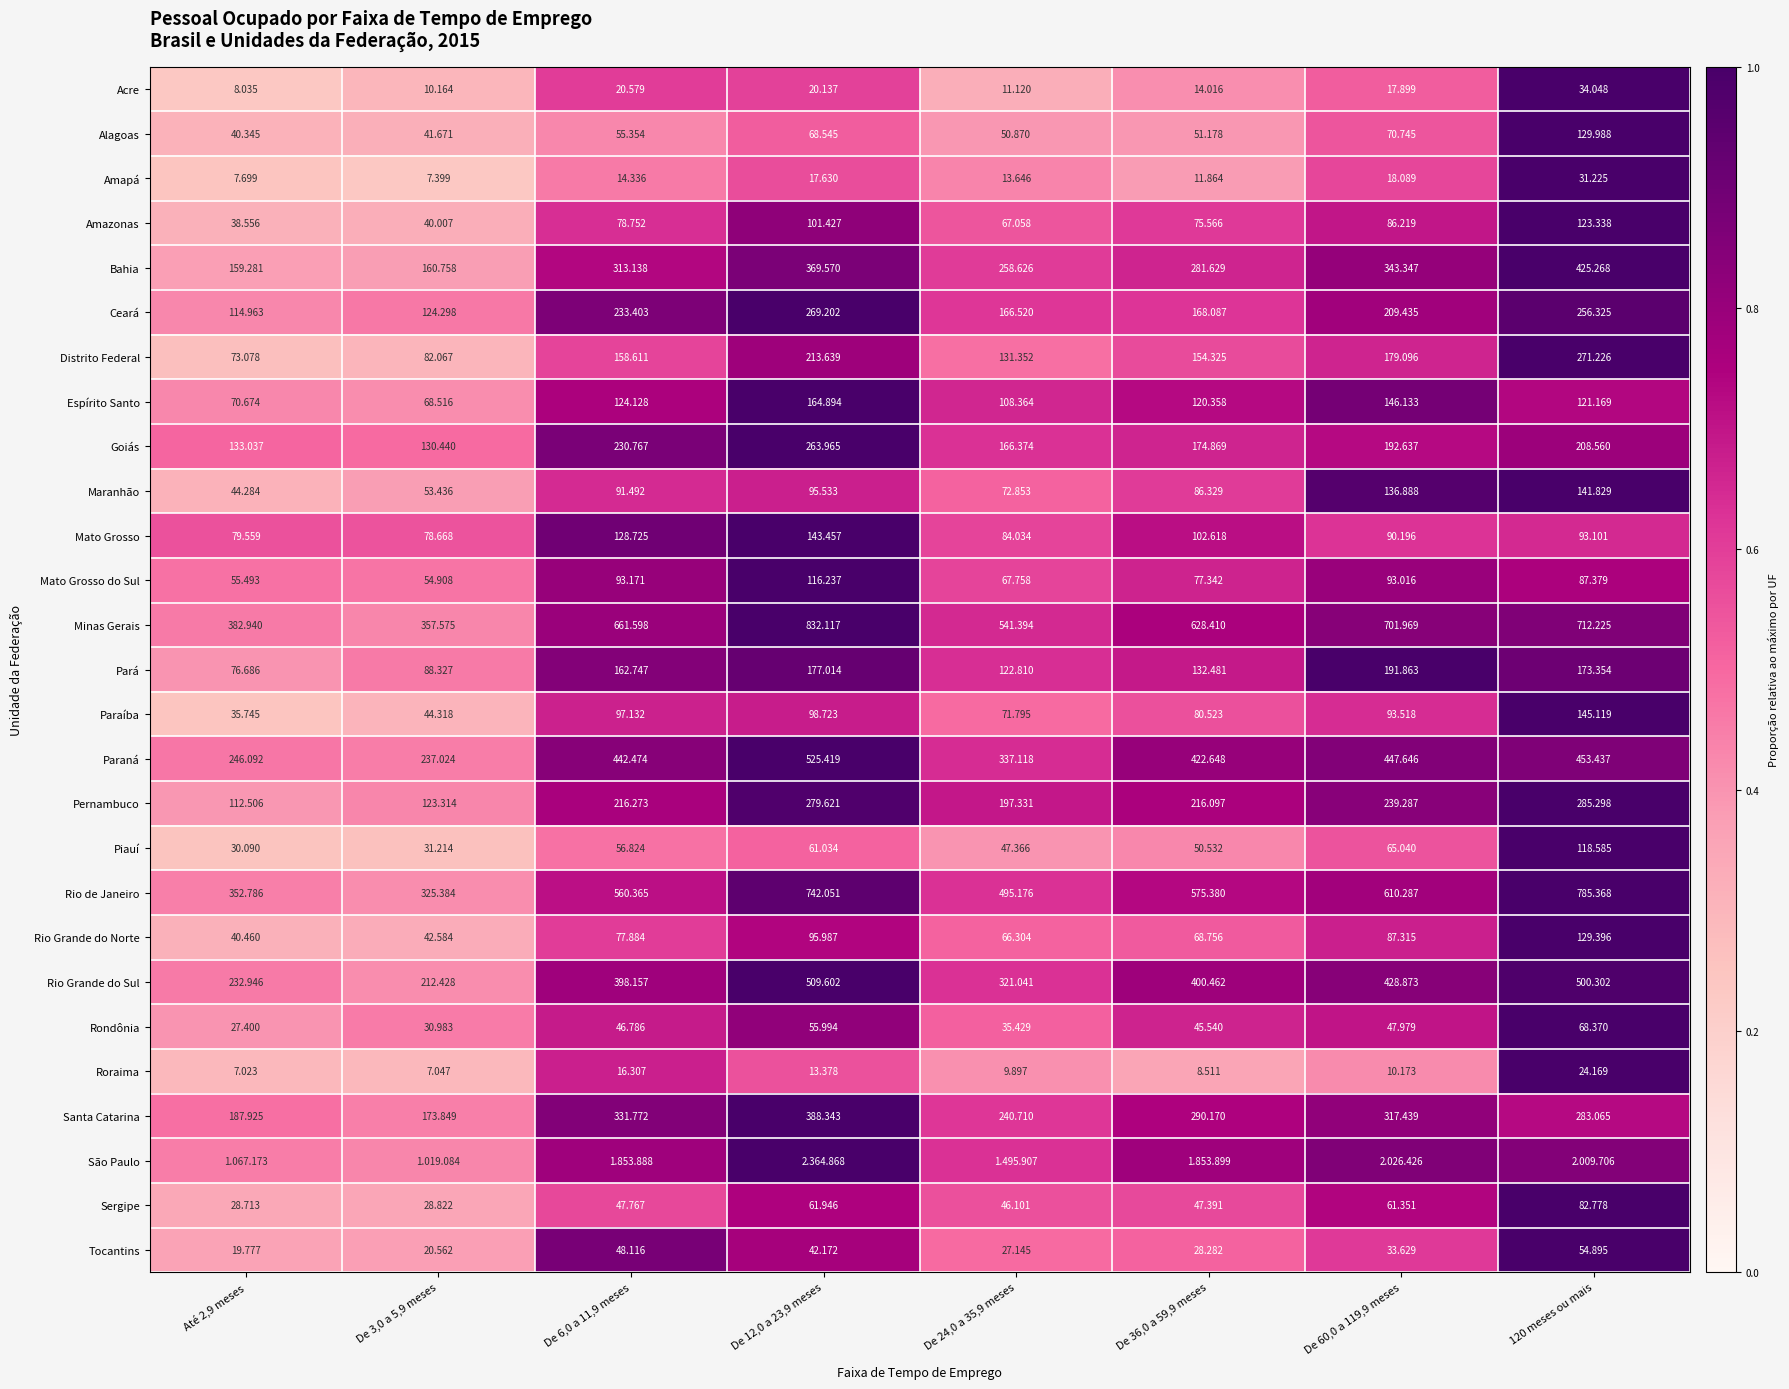

How many values in the Santa Catarina series exceed 290?

4